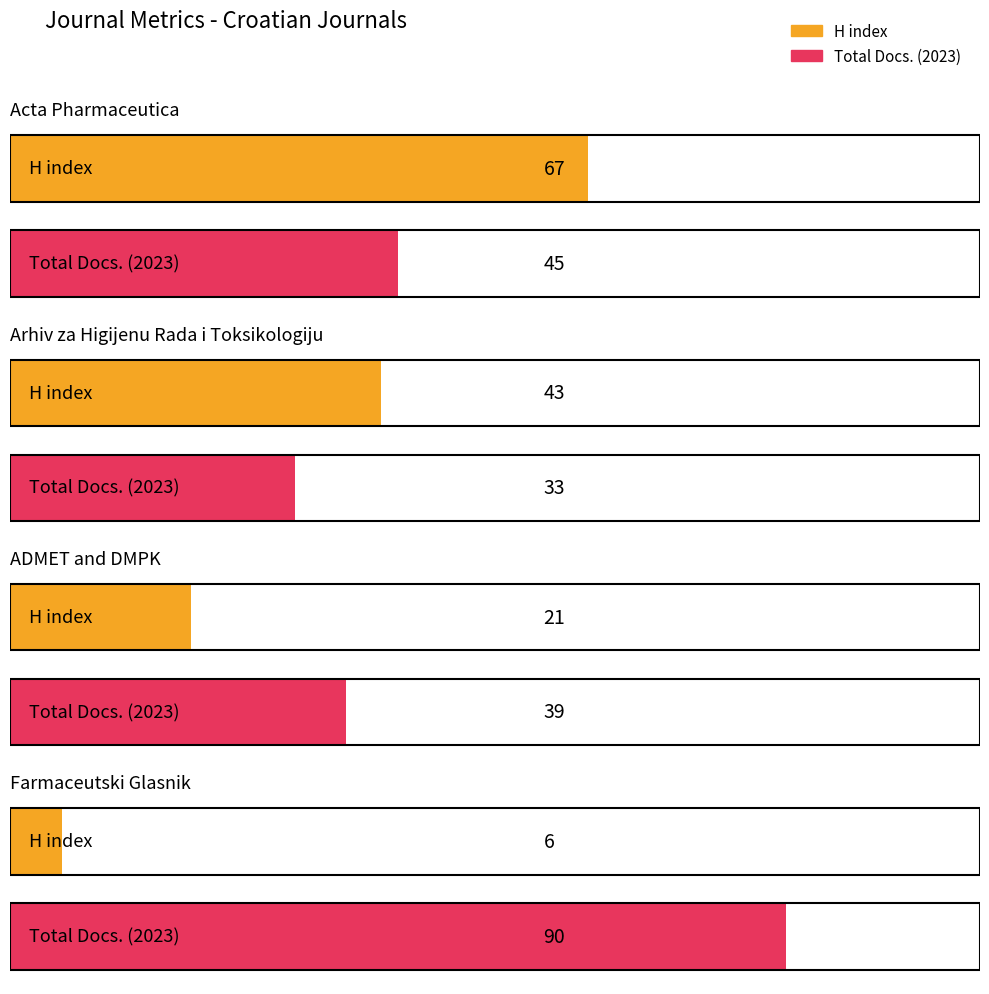

How many values in the H index series exceed 43?

1